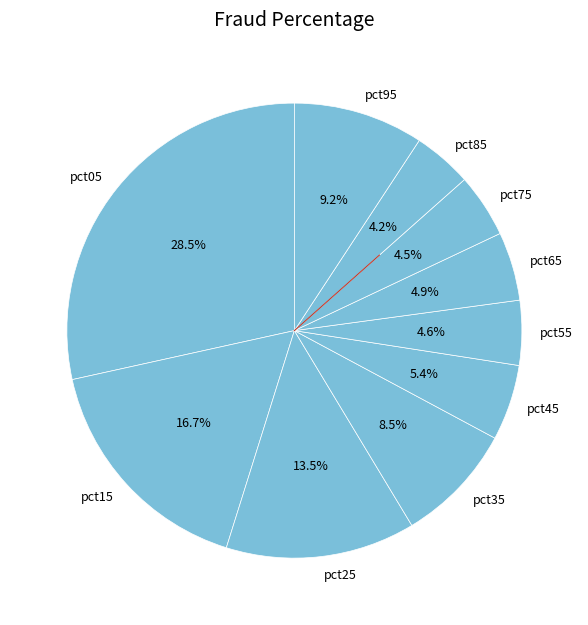

What is the largest slice in the pie chart?

pct05